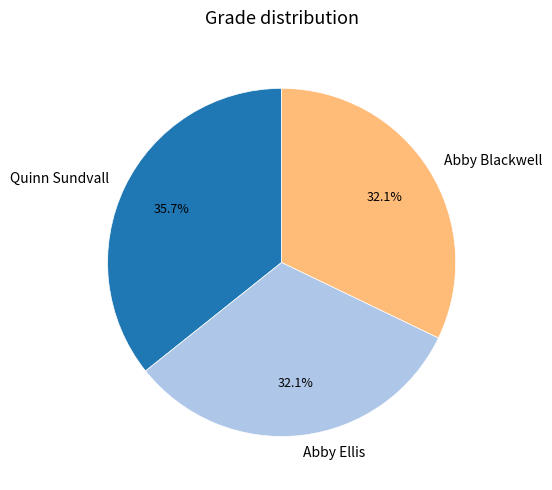

What percentage is the Abby Ellis slice, to the nearest percent?

32%